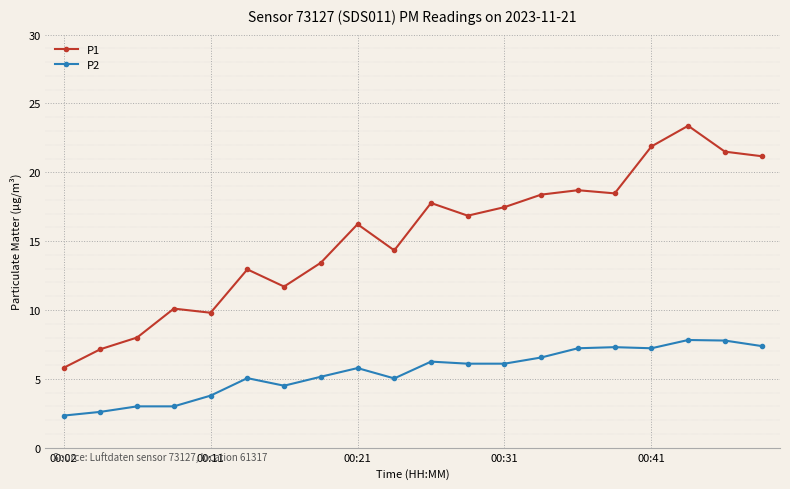

What is the value of the P1 point at the 3rd from the left?

8.0